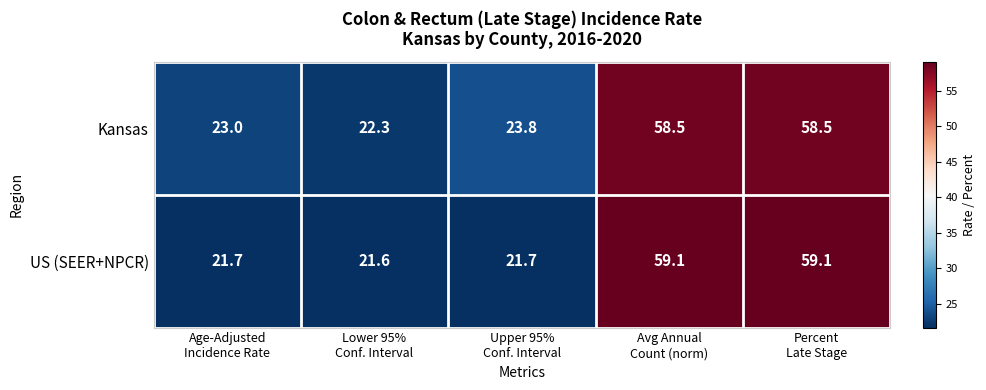

Which series changed the most between Upper 95%
Conf. Interval and Avg Annual
Count (norm)?

US (SEER+NPCR)